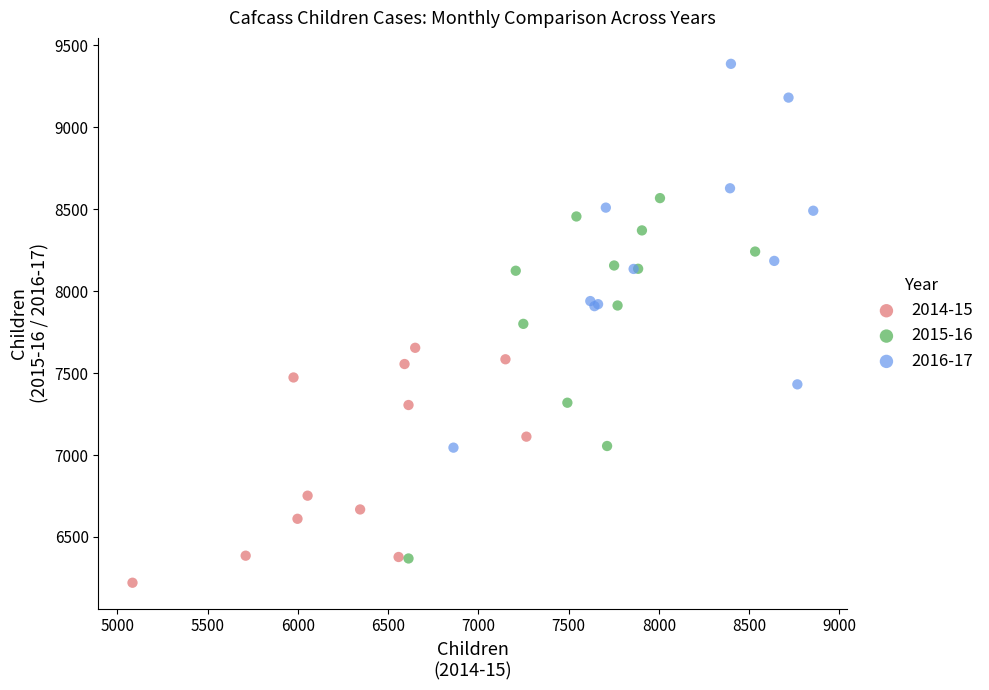

Which series contains the lowest Y value?

2014-15